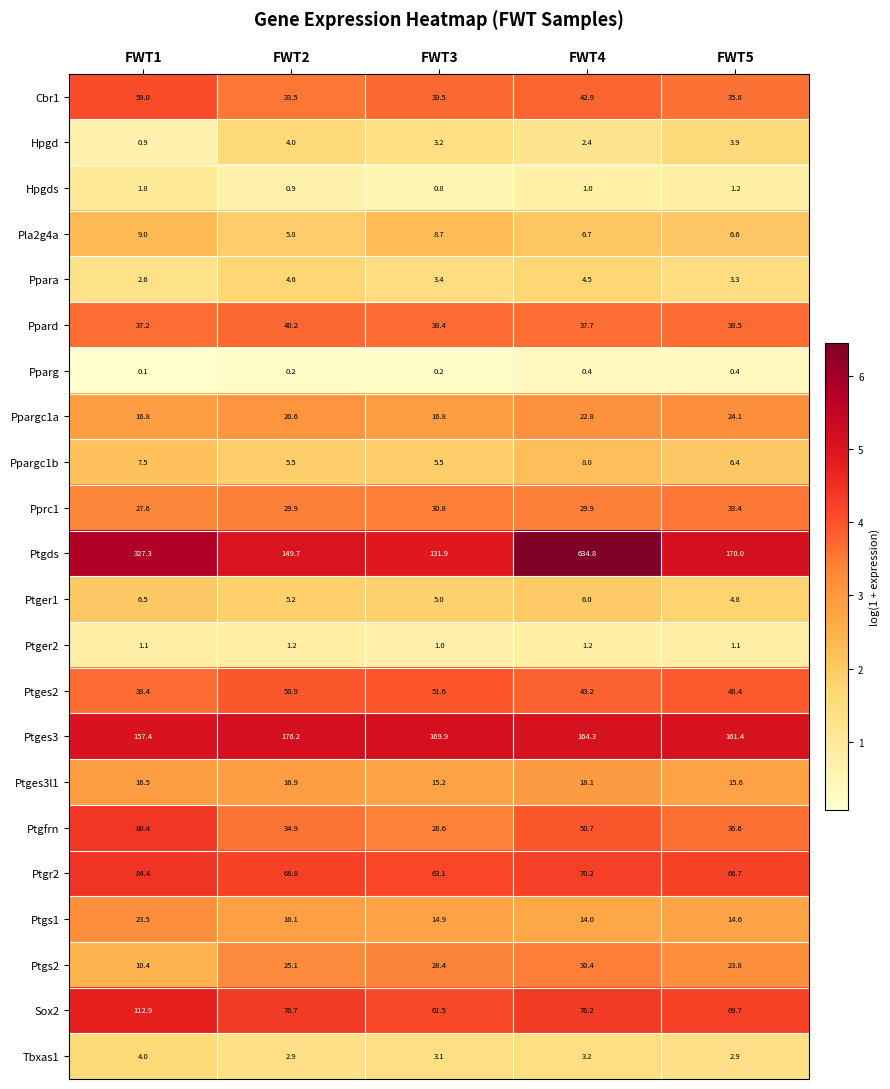

Which series has the largest total across all categories?

Ptgds